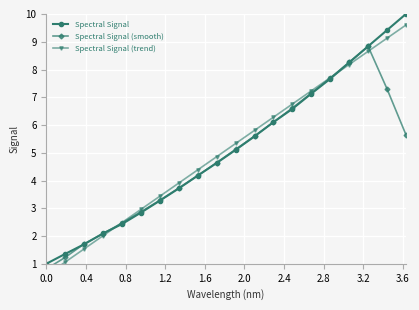

What is the value of the Spectral Signal point at the 5th from the left?

2.4